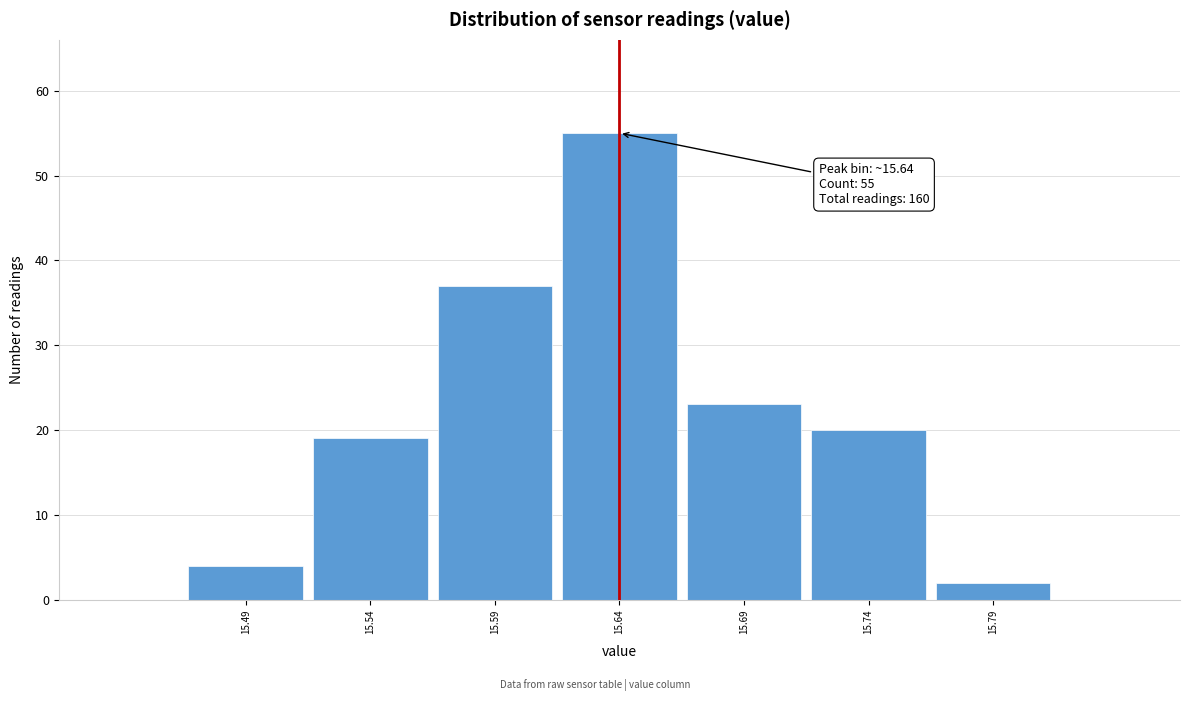

Over which range of the x-axis is the bar tallest?

15.615 to 15.665